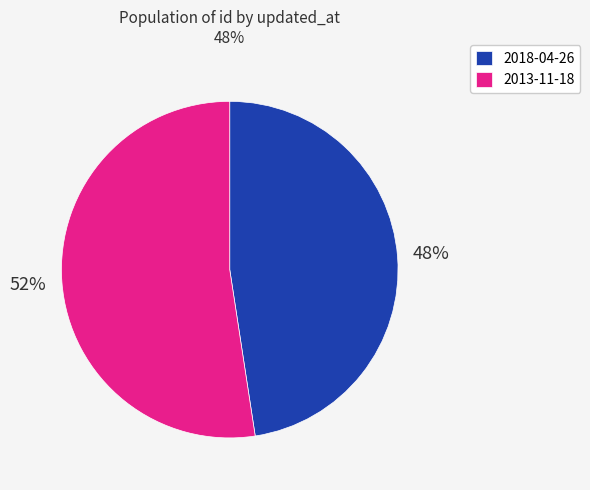

To the nearest percent, what is the average slice percentage?

50%